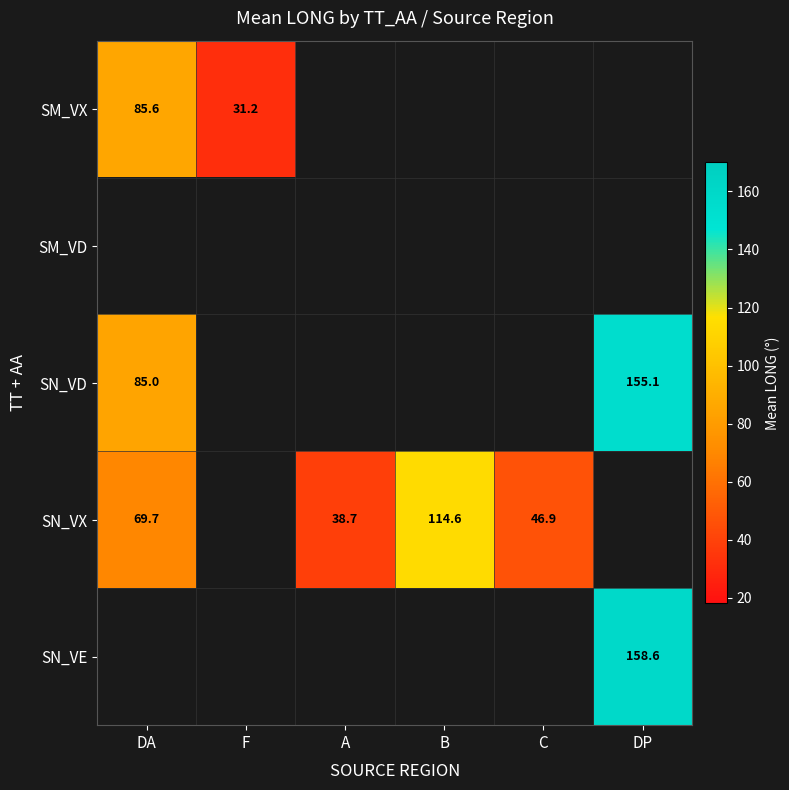

Is it true that SN_VD equals 47.1 at DA?

False